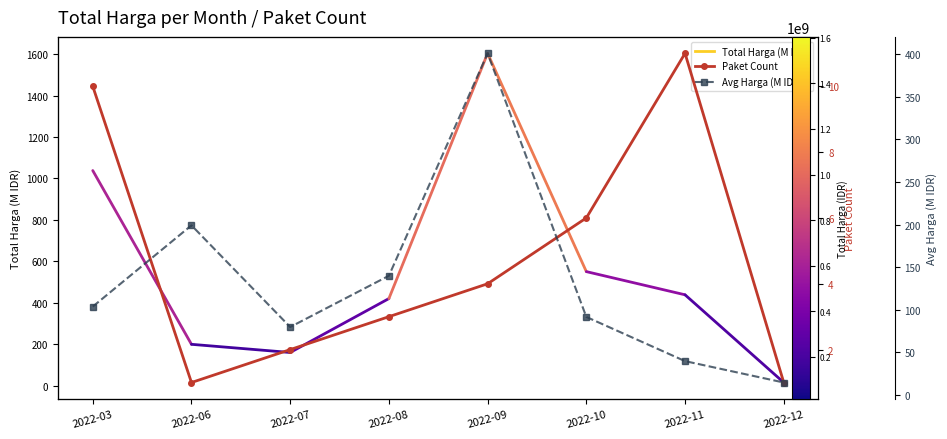

Which series has the largest range (max minus min)?

Avg Harga (M IDR)